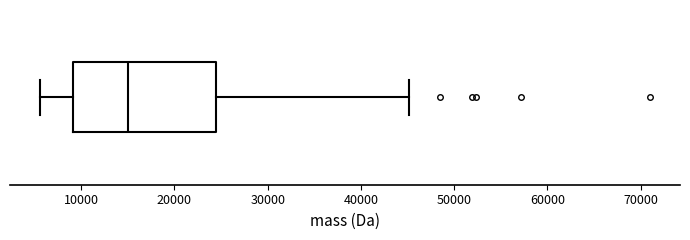

Where is the left edge of the box on the x-axis? The values are not printed on the chart, so give them approximately, as read against the axis.

9000